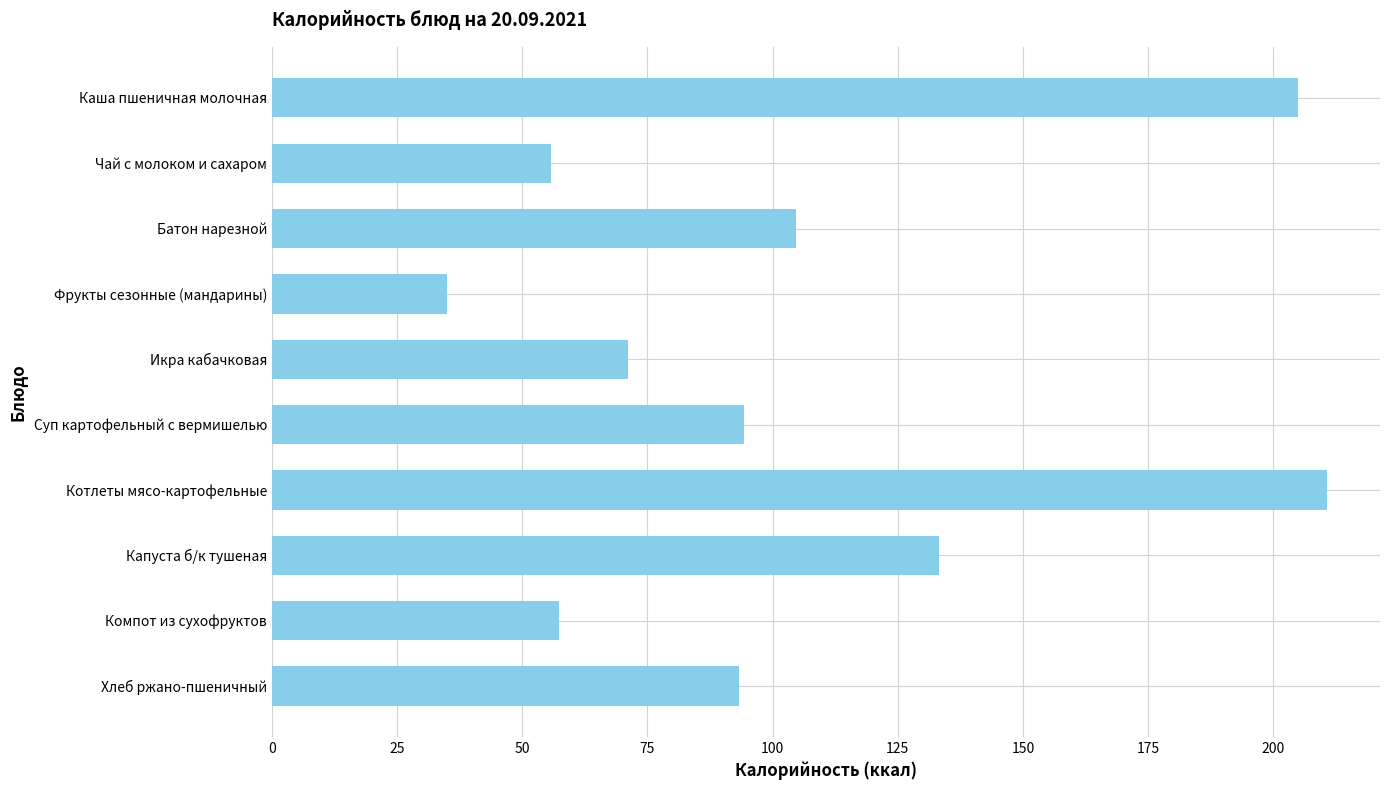

True or false: the data shows 160.4 at Суп картофельный с вермишелью.

False